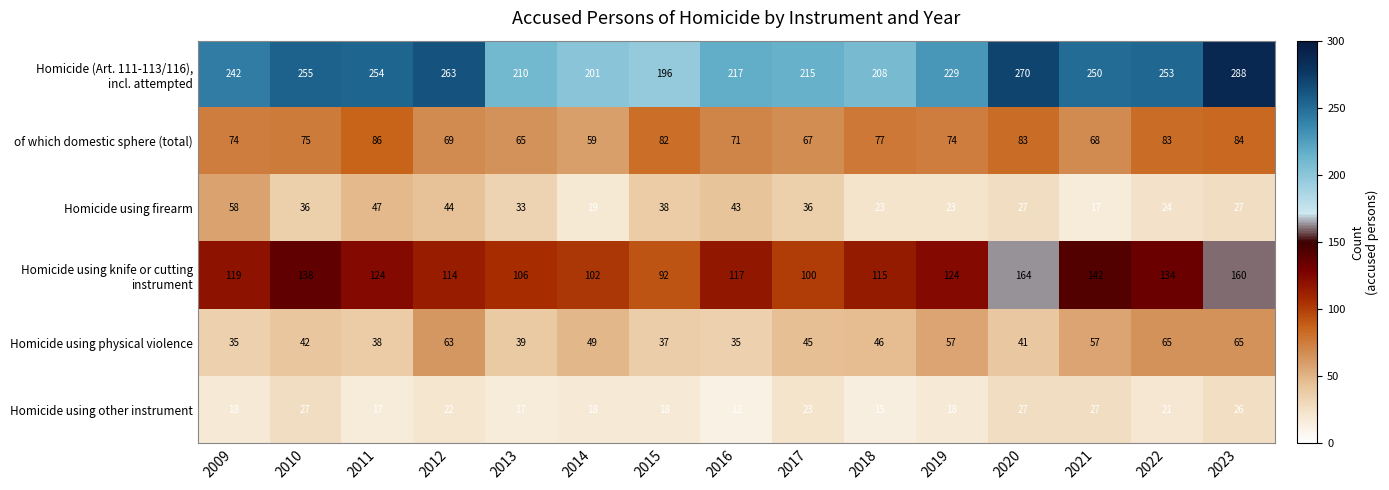

What is the difference between the highest and lowest values at 2021?

233